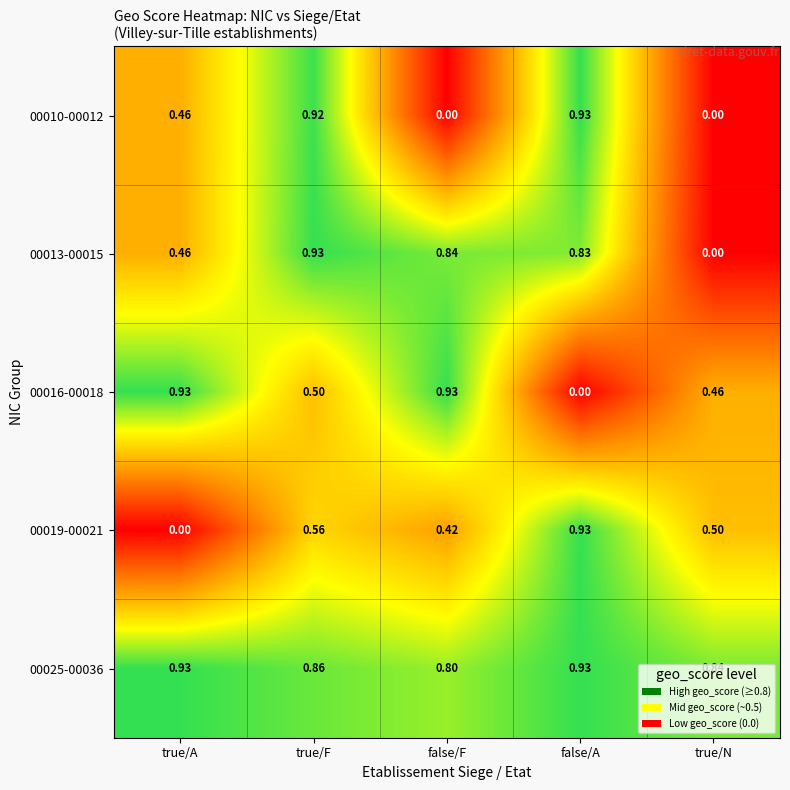

How many series are shown in this chart?

5